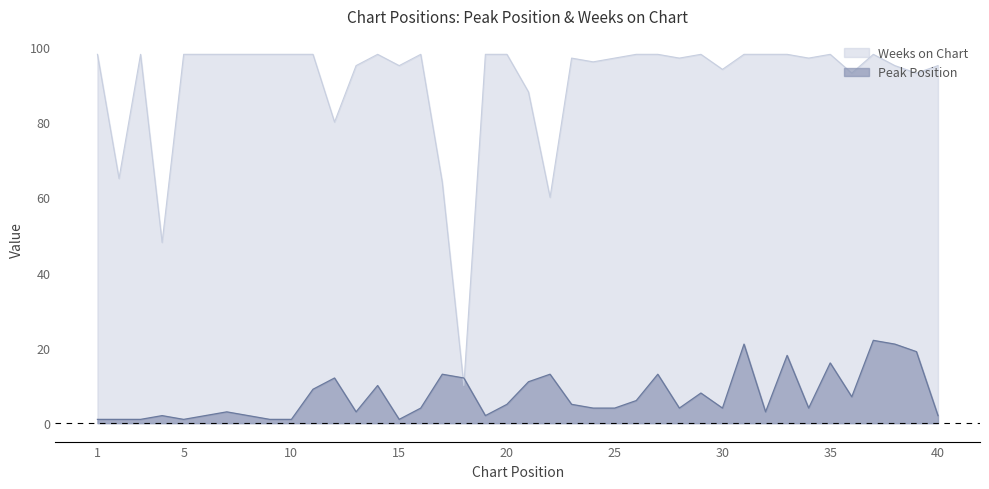

Between 4 and 18, which is larger?

18